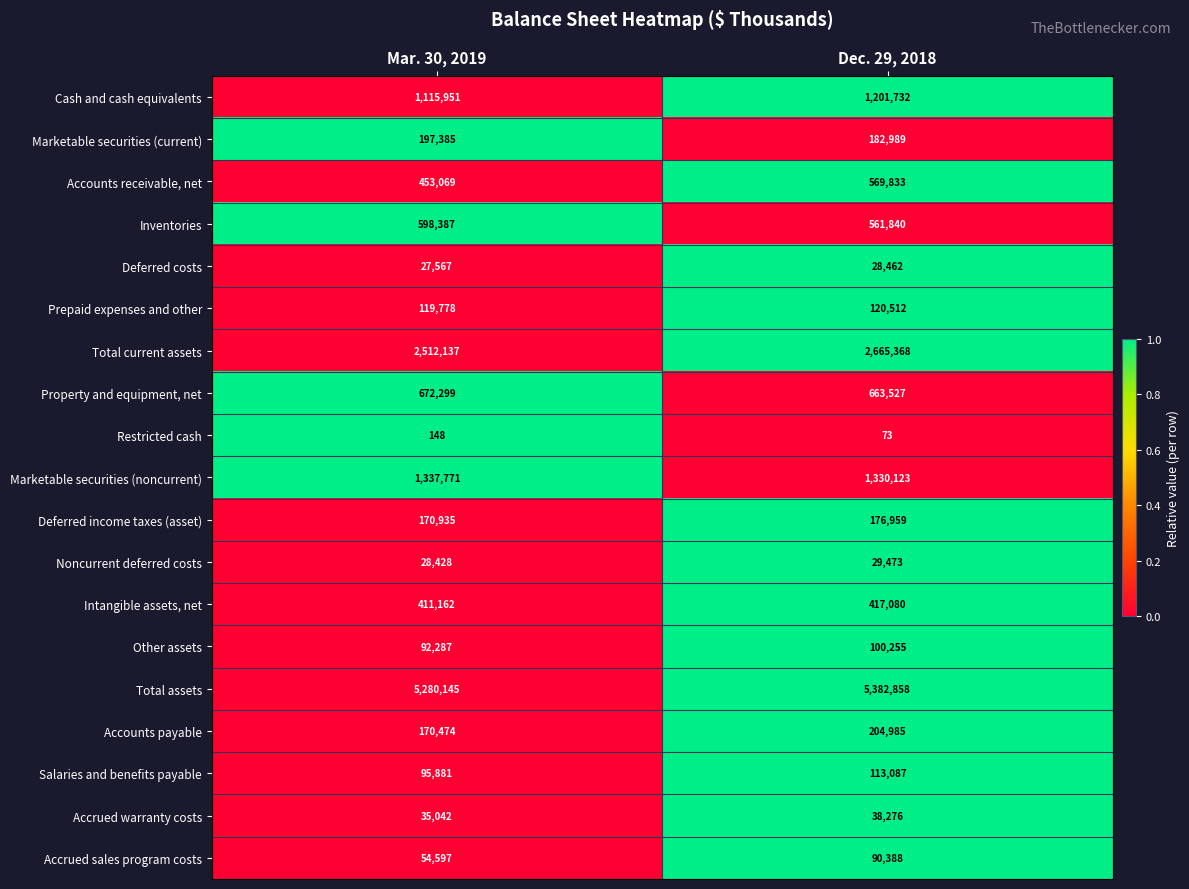

The value of Total current assets at Dec. 29, 2018 is 2665368. True or false?

True